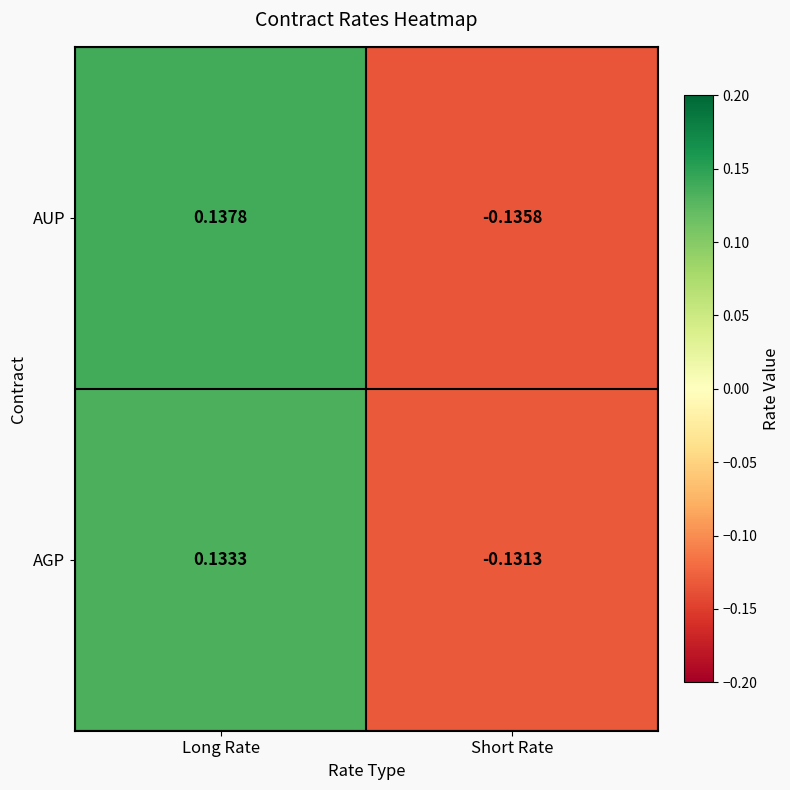

Which category has the highest value in the AUP series?

Long Rate